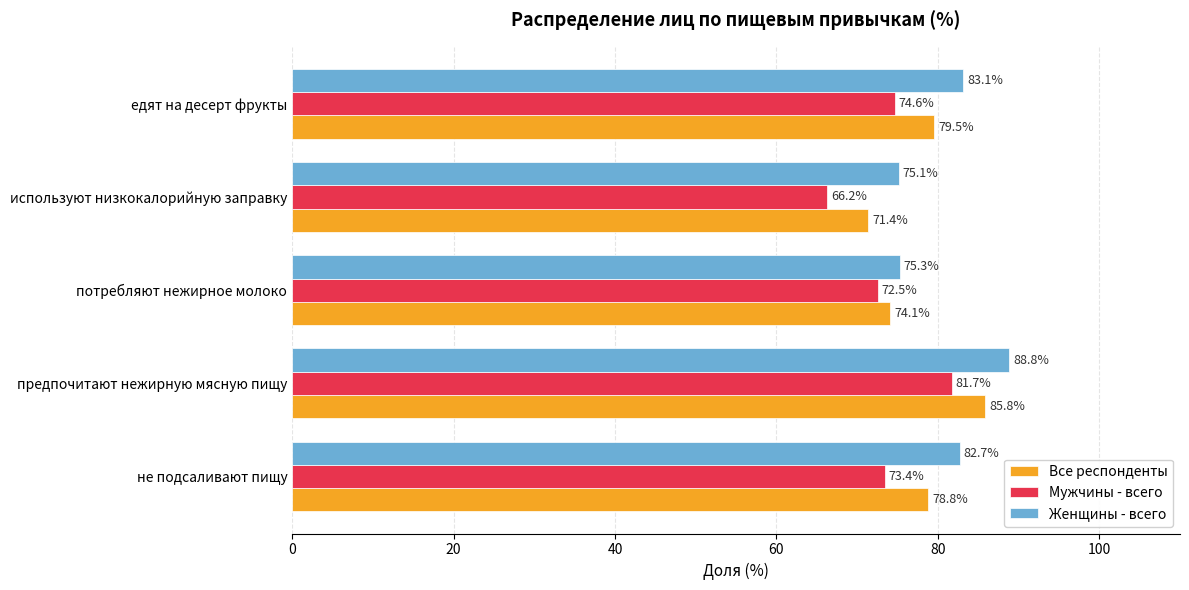

What is the difference between the Женщины - всего values at не подсаливают пищу and используют низкокалорийную заправку?

7.6